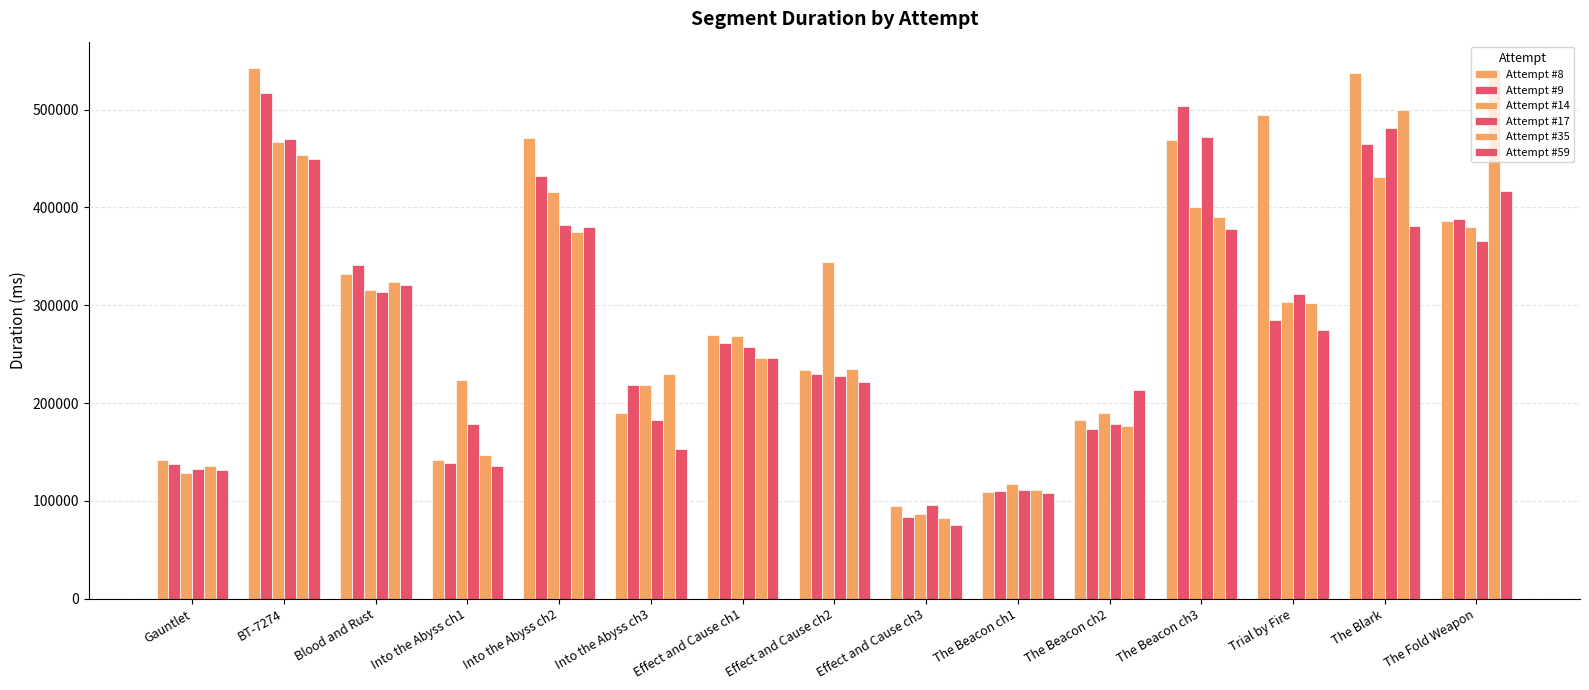

Which series has the largest total across all categories?

Attempt #8